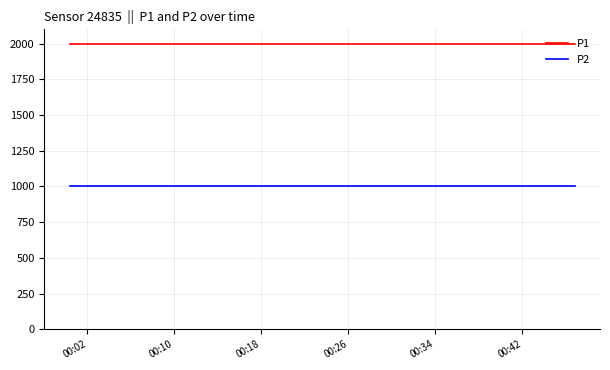

Which series has the largest total across all categories?

P1